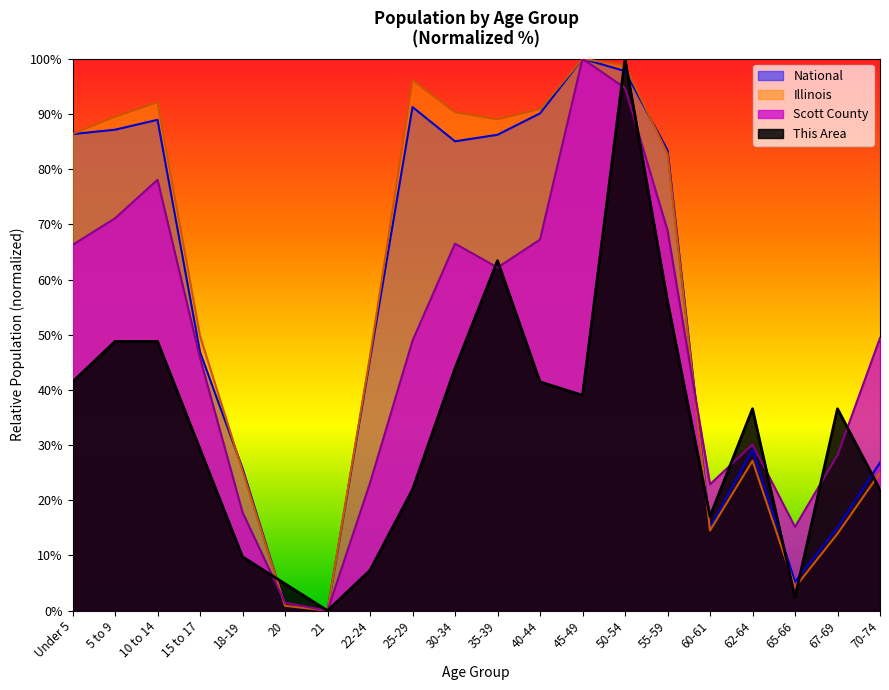

What value does the This Area series have at 65-66?

2.4